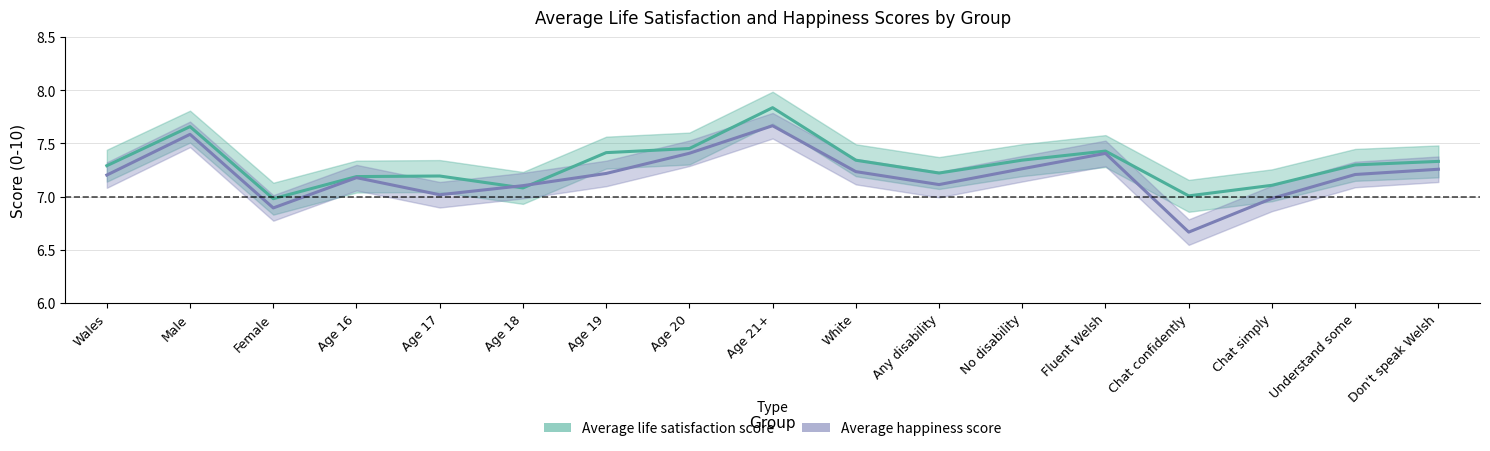

The Average happiness score series shows 7.2 at Understand some. True or false?

True